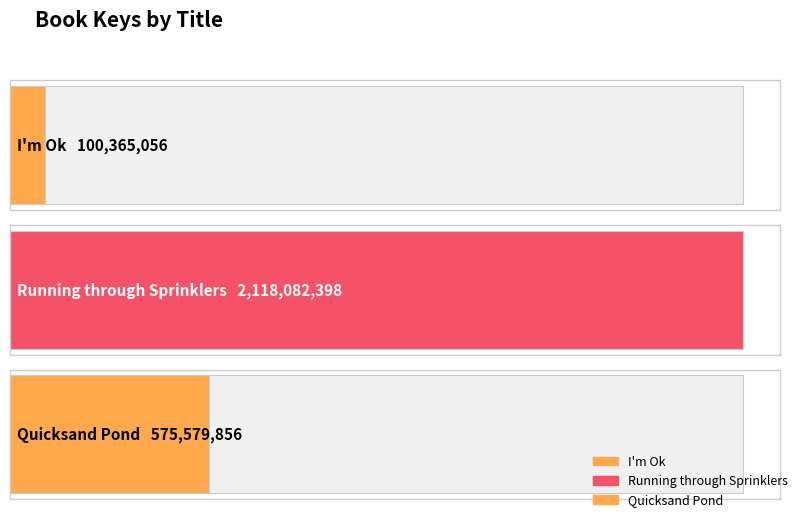

Rank the categories by value from lowest to highest.

I'm Ok, Quicksand Pond, Running through Sprinklers